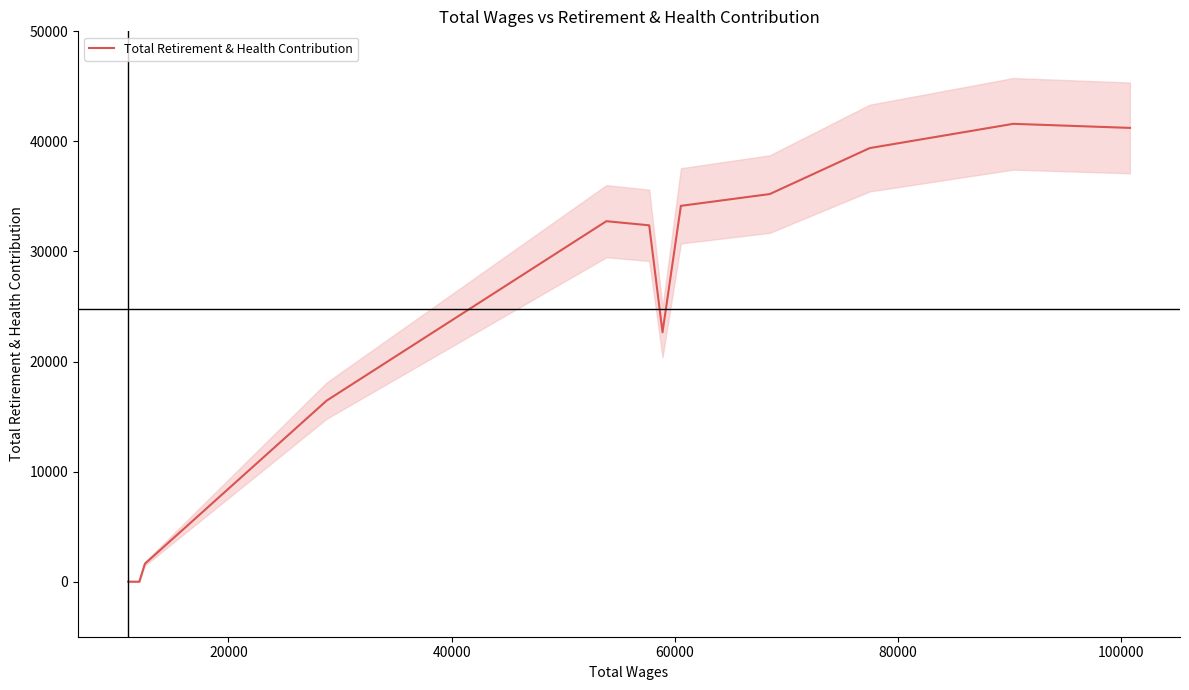

How many data points does each series have?

12